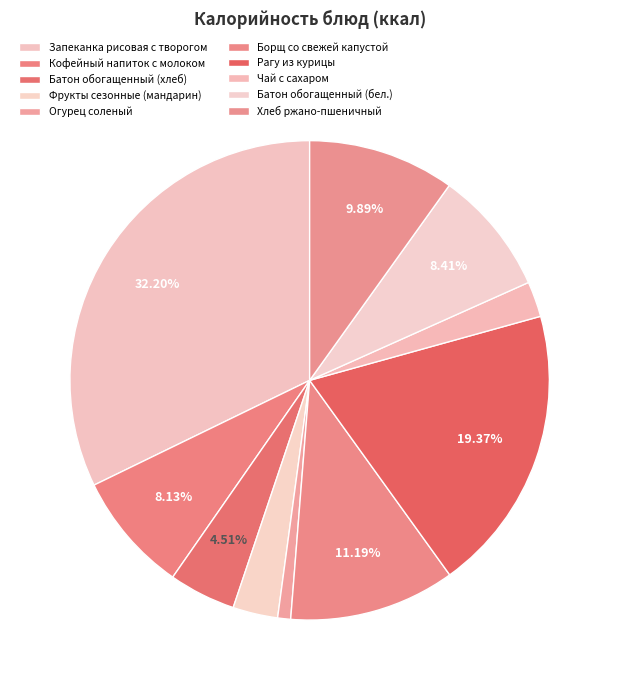

To the nearest percent, what is the difference between the Борщ со свежей капустой and Кофейный напиток с молоком slice percentages?

3%